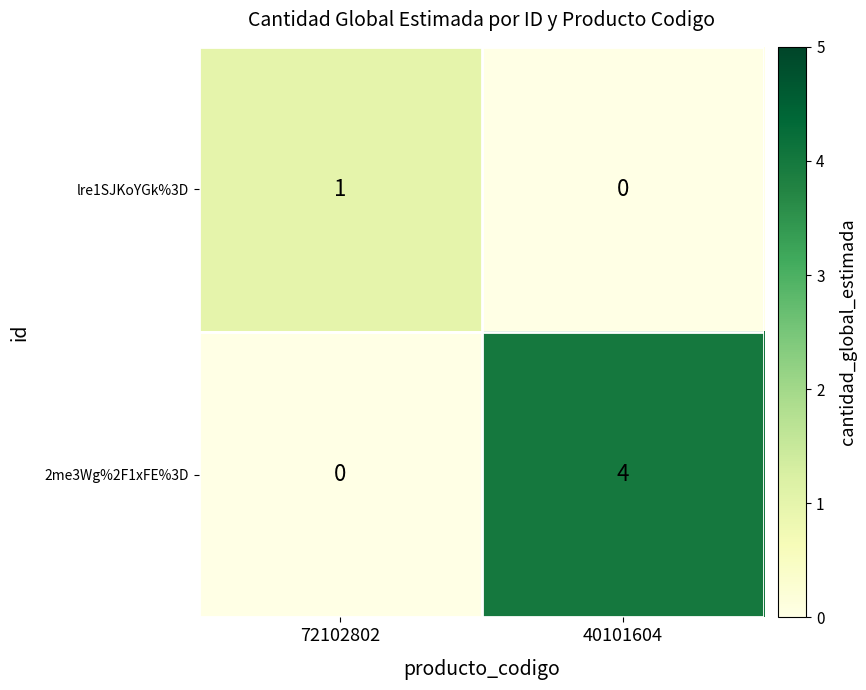

At which category does the chart reach its peak across all series?

40101604